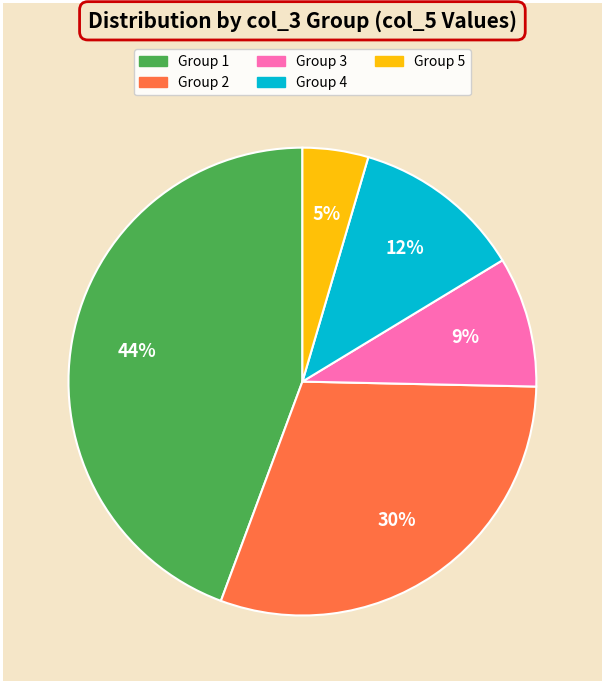

To the nearest percent, what is the average slice percentage?

20%